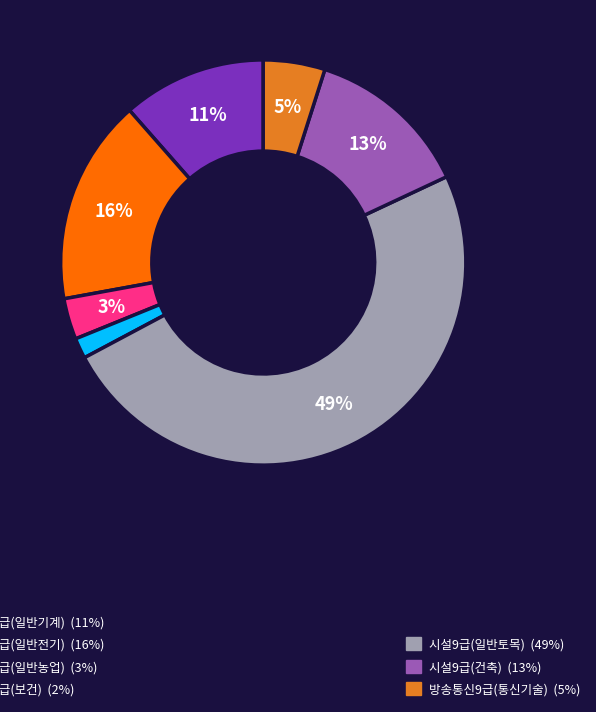

Is there any slice that represents more than half of the pie?

No